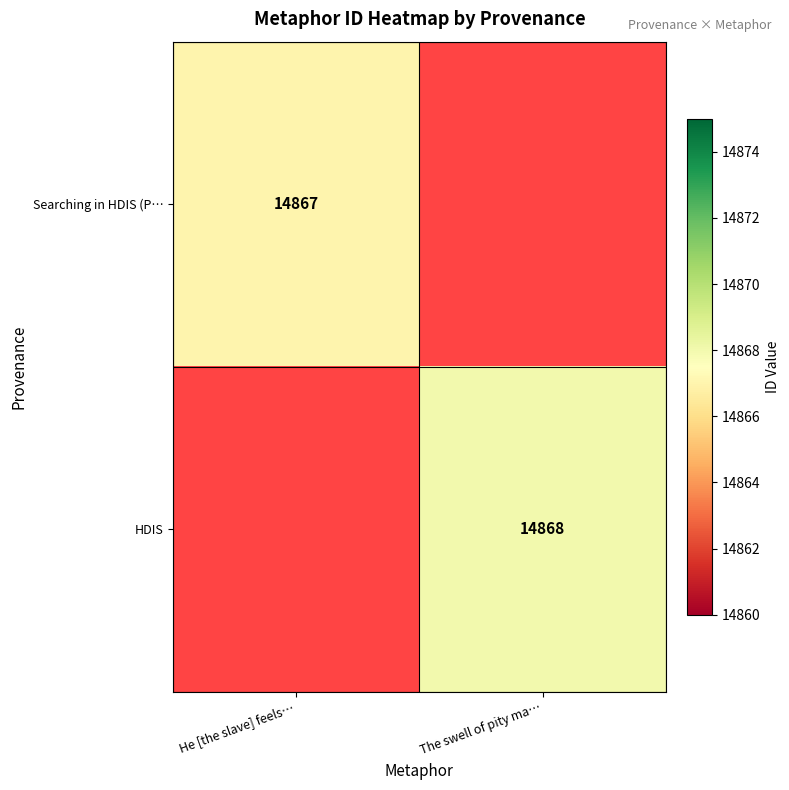

The HDIS series shows 5609 at The swell of pity ma…. True or false?

False